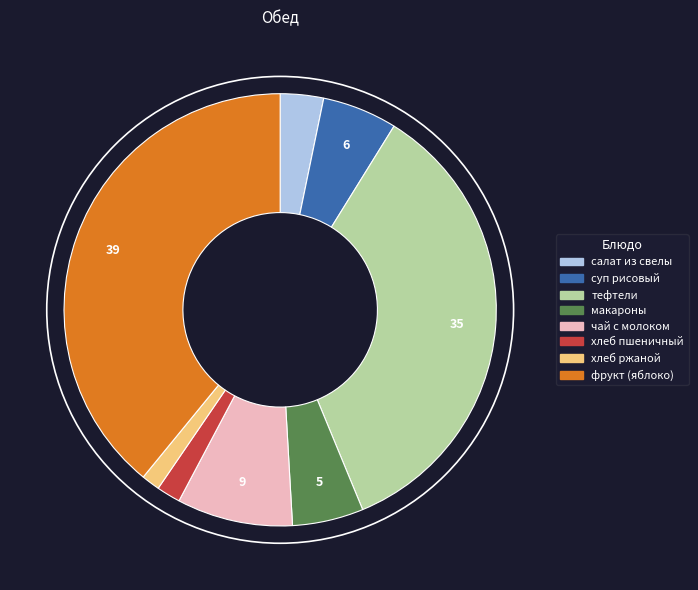

Is there a majority slice in this chart?

No